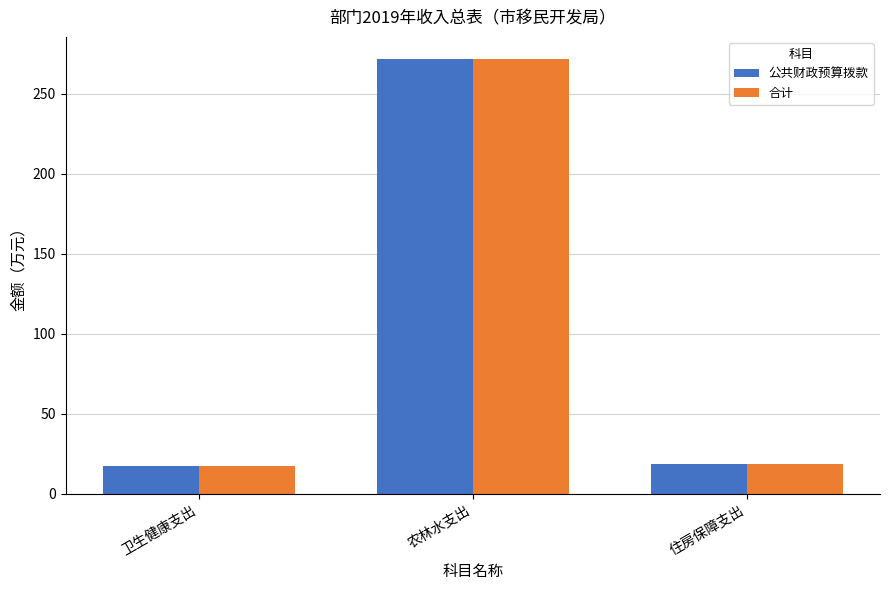

How many values in the 公共财政预算拨款 series are below 18?

1